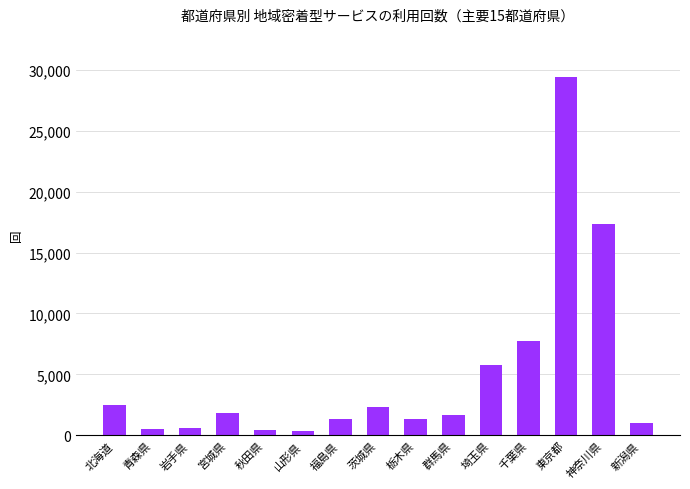

Which label corresponds to the largest value in the chart?

東京都